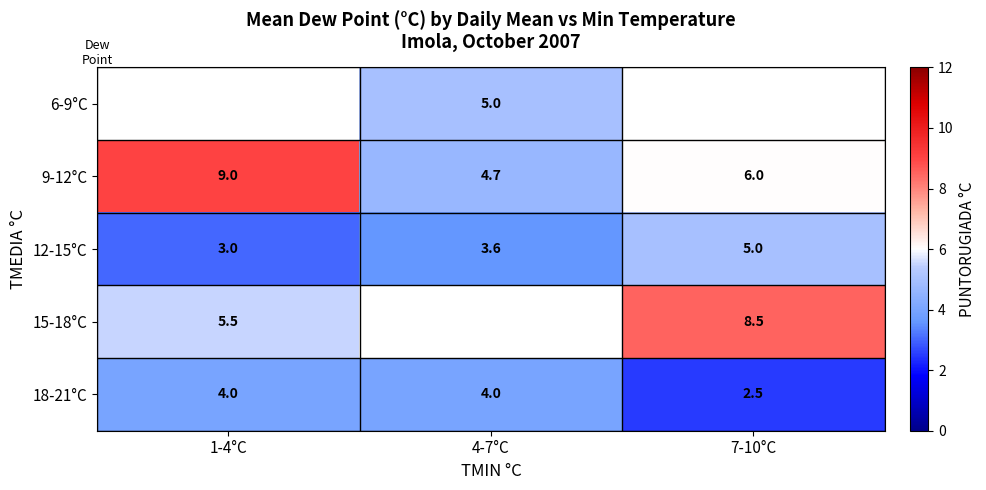

True or false: 18-21°C has a value of 5.9 at 1-4°C.

False